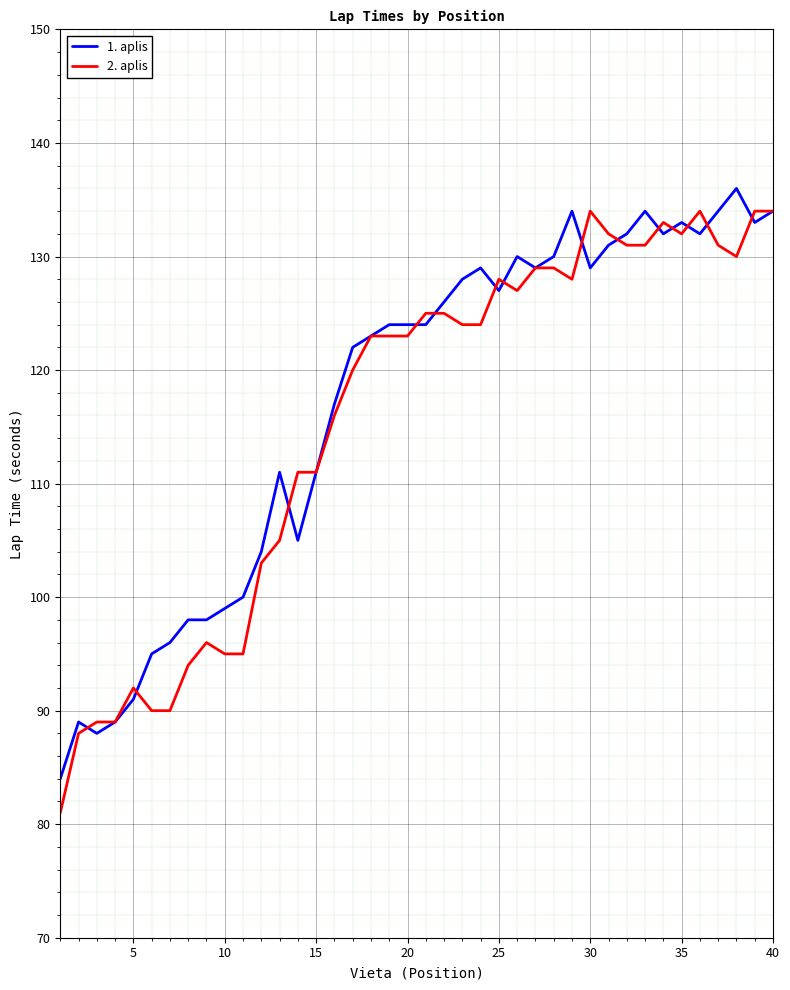

Which series has the widest spread of values?

2. aplis